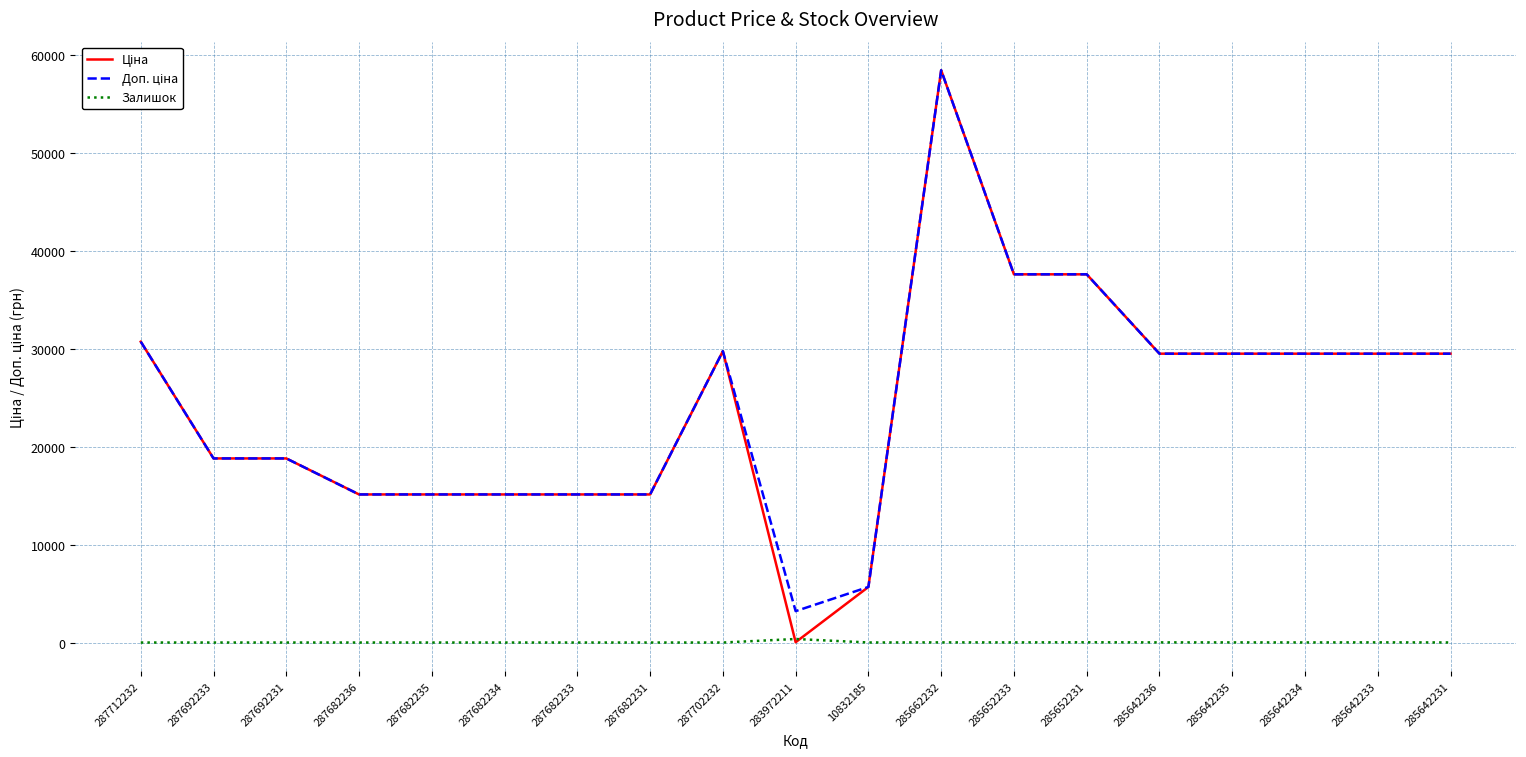

How many lines are shown in the chart?

3